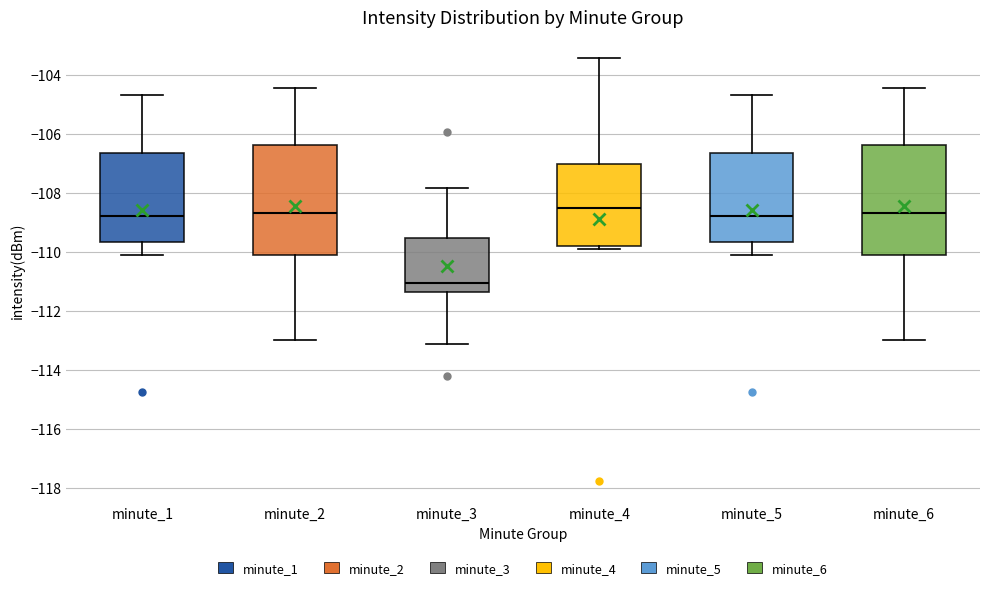

Where does the median line of the box for minute_6 sit on the y-axis? The values are not printed on the chart, so give them approximately, as read against the axis.

-108.6